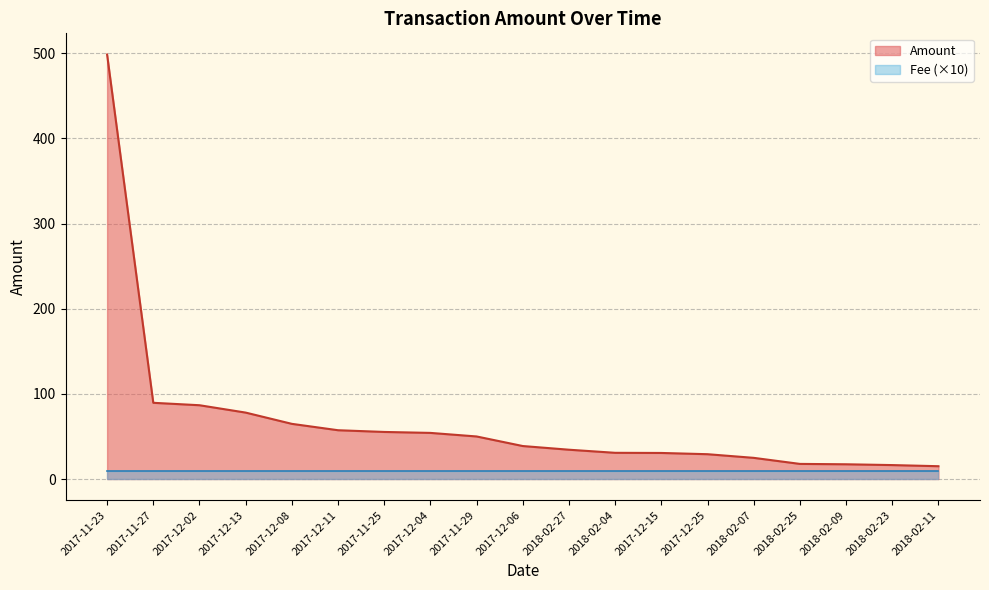

How many values exceed 38?

10